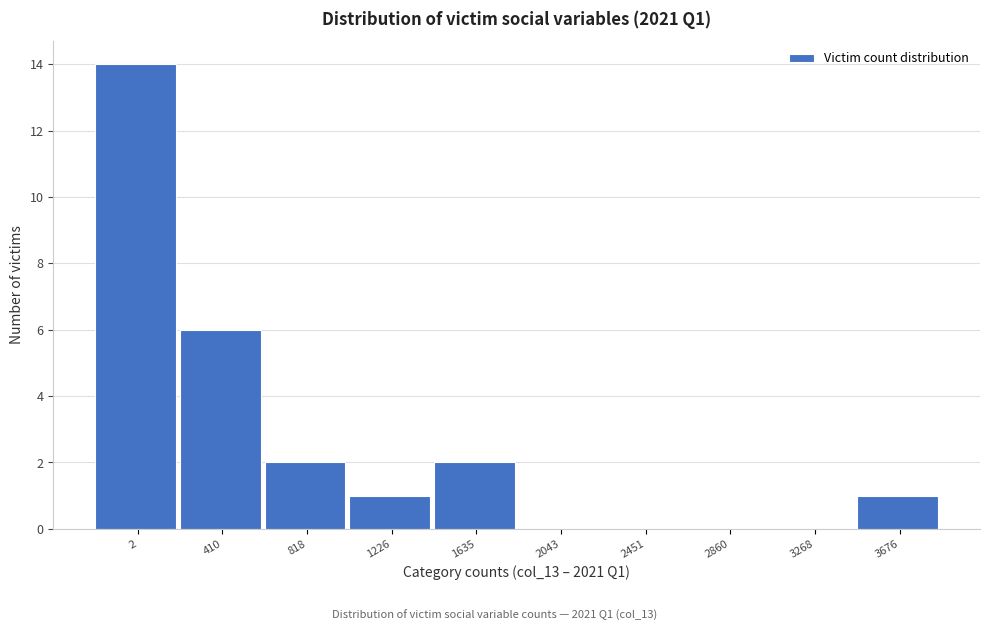

Reading left to right, extract all data points from this chart.

2=14	410=6	818=2	1226=1	1635=2	2043=0	2451=0	2860=0	3268=0	3676=1